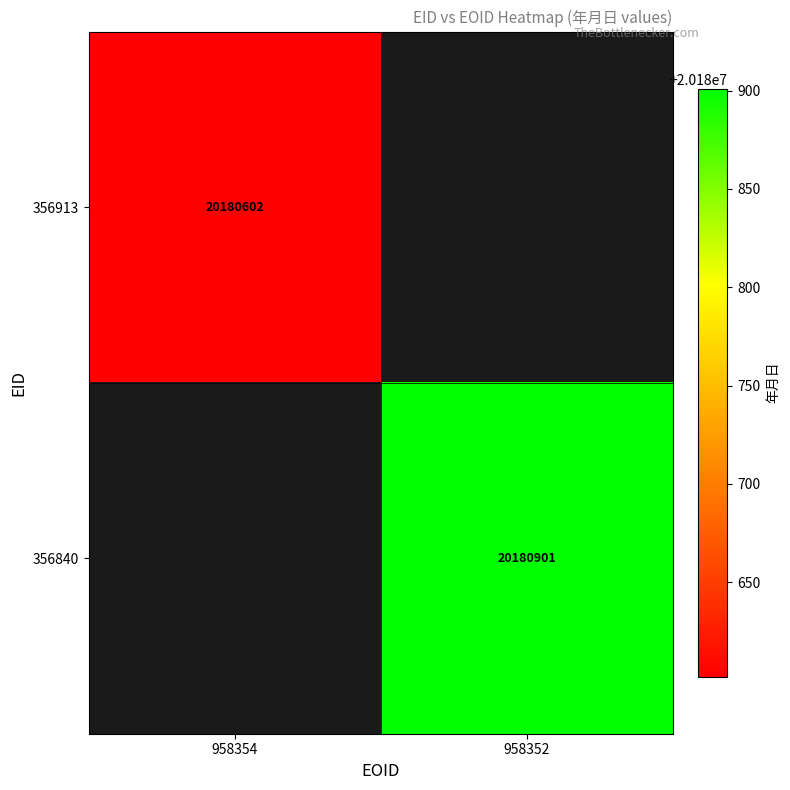

Between 958354 and 958352, which is larger?

958352